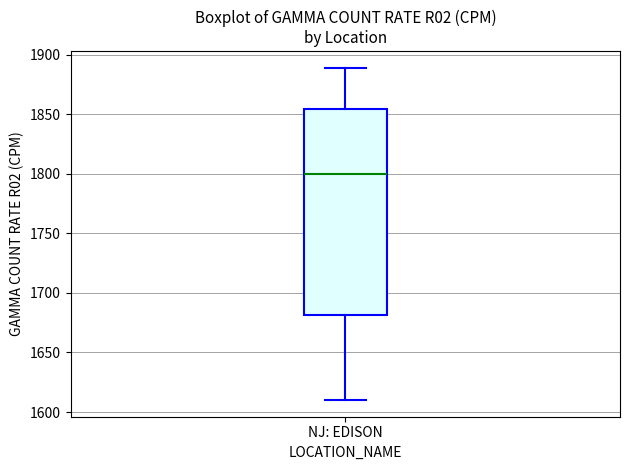

Where does the upper whisker of the box for NJ: EDISON end on the y-axis? The values are not printed on the chart, so give them approximately, as read against the axis.

1890